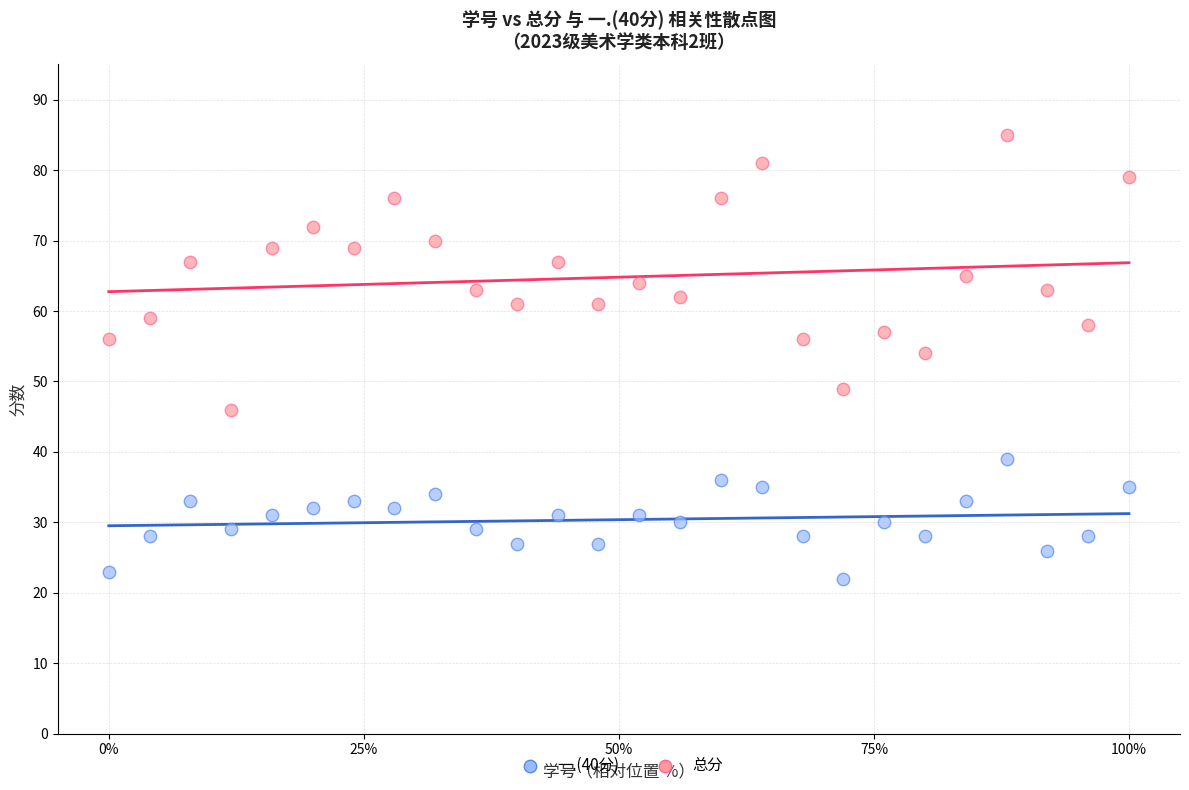

Across all data points, what is the range of Y values (max minus min)?

63